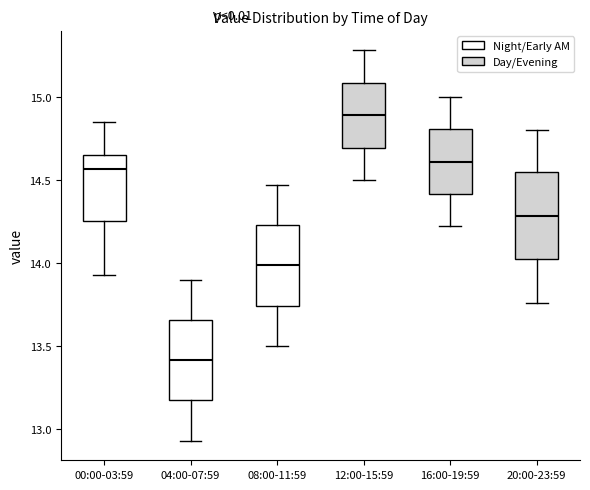

Where does the median line of the box for 04:00-07:59 sit on the y-axis? The values are not printed on the chart, so give them approximately, as read against the axis.

13.40